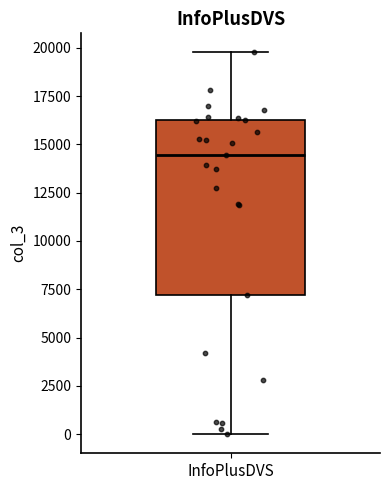

Where is the upper edge of the box for InfoPlusDVS on the y-axis? The values are not printed on the chart, so give them approximately, as read against the axis.

16500